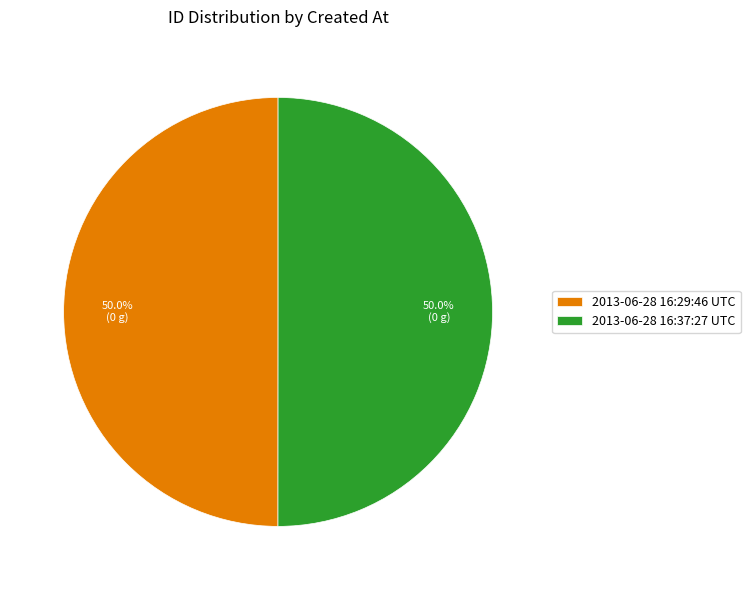

To the nearest percent, what portion does 2013-06-28 16:29:46 UTC represent?

50%